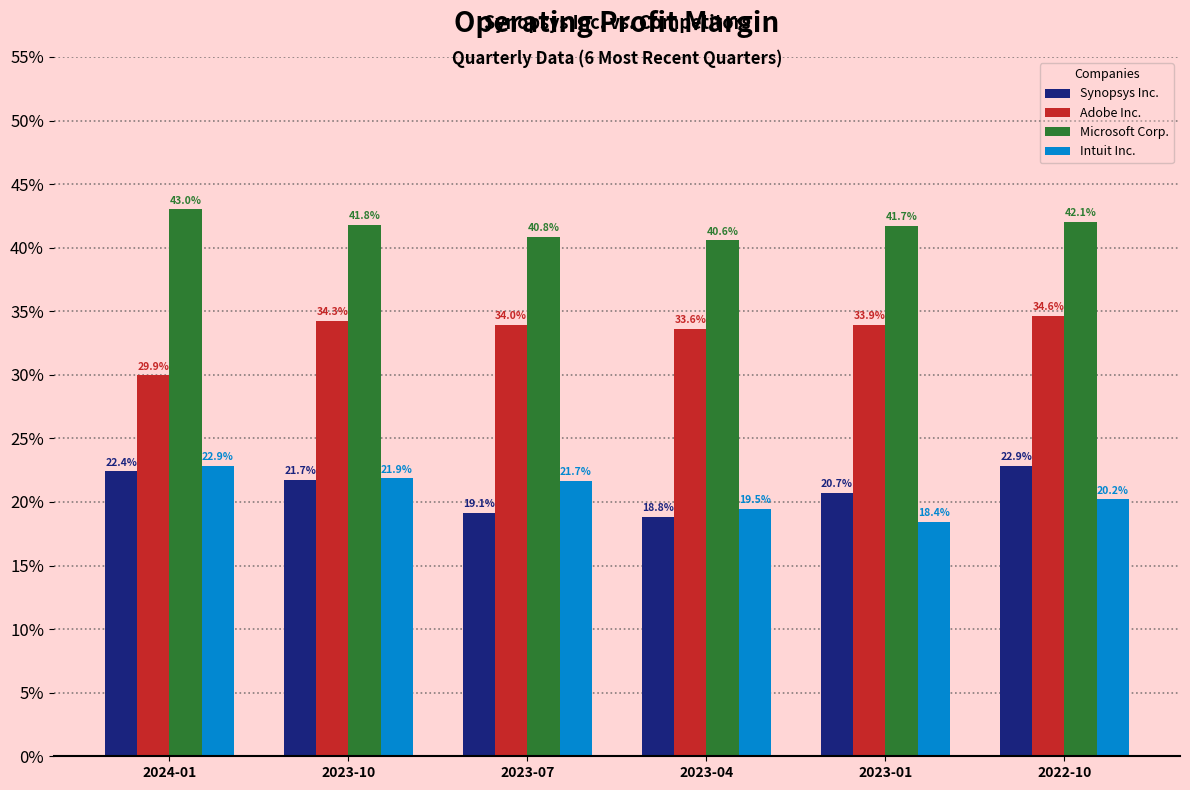

Reading left to right, extract all data points from this chart.

Synopsys Inc.: 2024-01=0.2	2023-10=0.2	2023-07=0.2	2023-04=0.2	2023-01=0.2	2022-10=0.2
Adobe Inc.: 2024-01=0.3	2023-10=0.3	2023-07=0.3	2023-04=0.3	2023-01=0.3	2022-10=0.3
Microsoft Corp.: 2024-01=0.4	2023-10=0.4	2023-07=0.4	2023-04=0.4	2023-01=0.4	2022-10=0.4
Intuit Inc.: 2024-01=0.2	2023-10=0.2	2023-07=0.2	2023-04=0.2	2023-01=0.2	2022-10=0.2